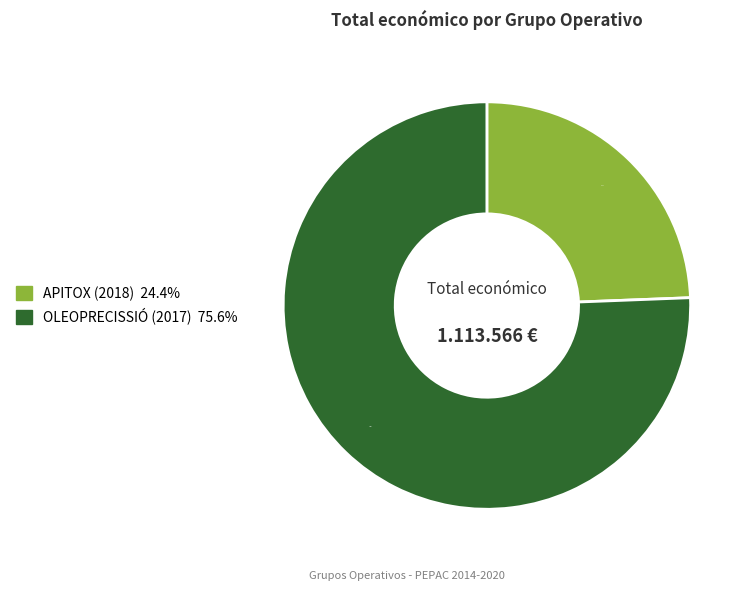

Count the number of slices in the pie.

2